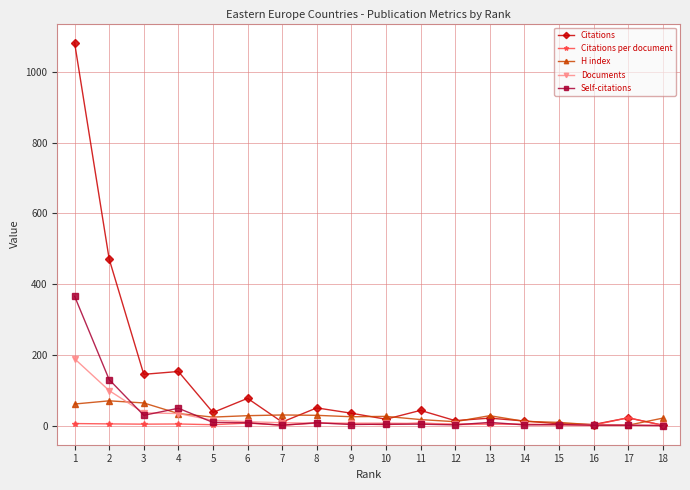

How many distinct data groups are displayed?

5